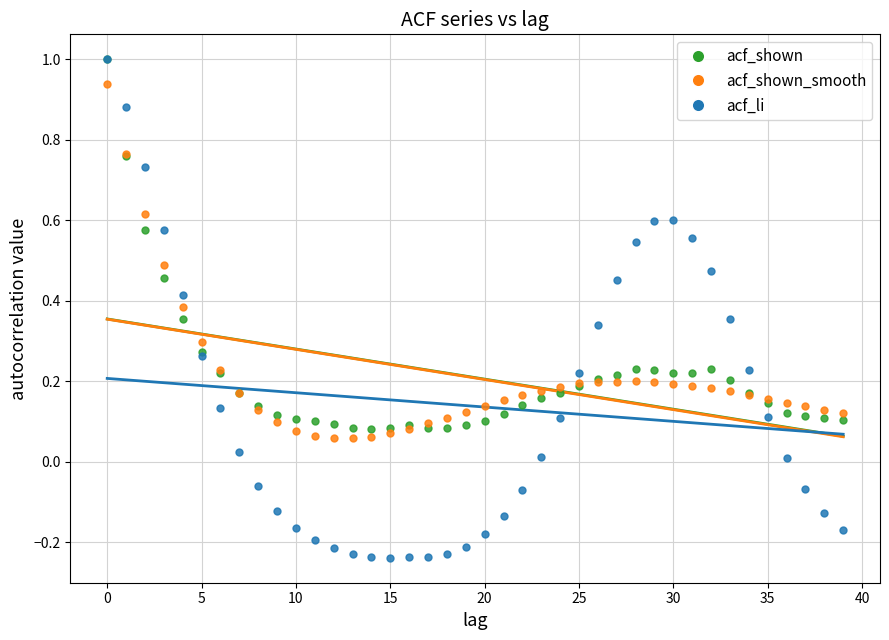

Which series contains the lowest Y value?

acf_li